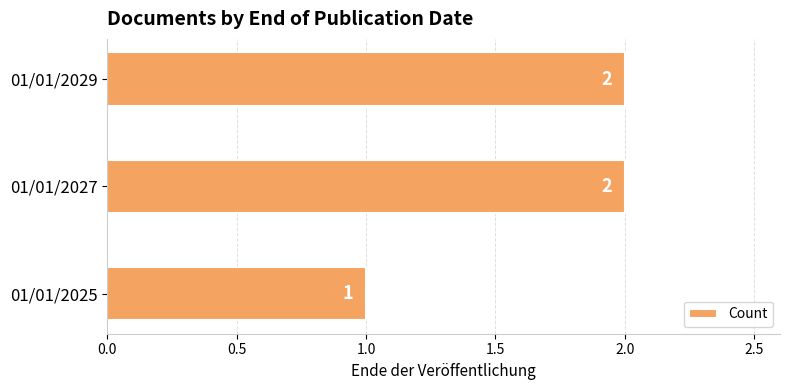

What is the sum of all values?

5